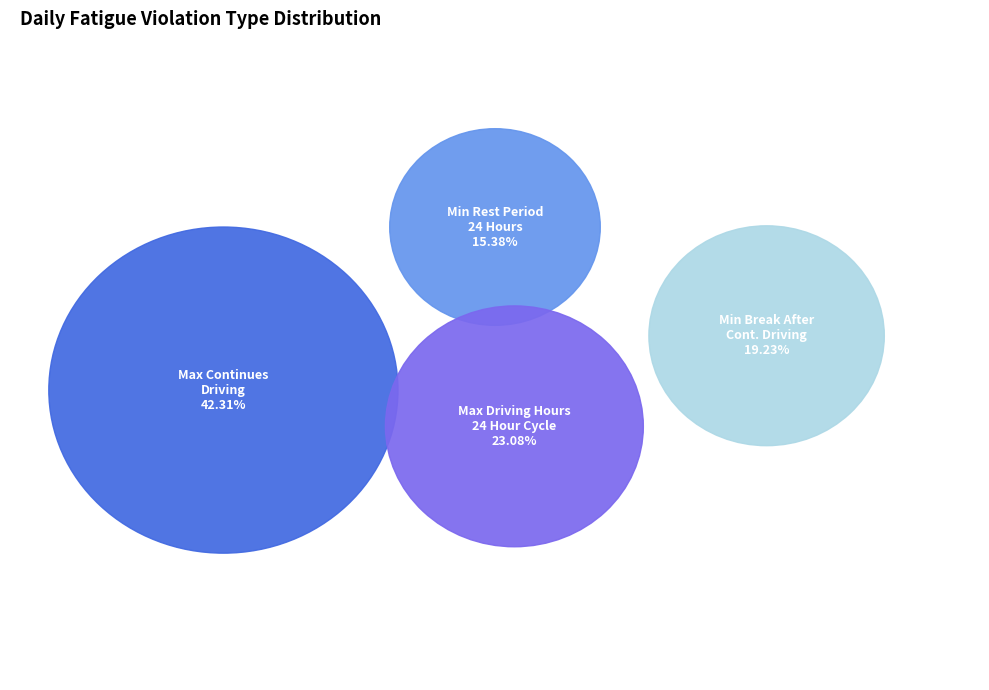

The Minimum continues rest period in 24 Hours slice represents 15% of the pie. True or false?

True